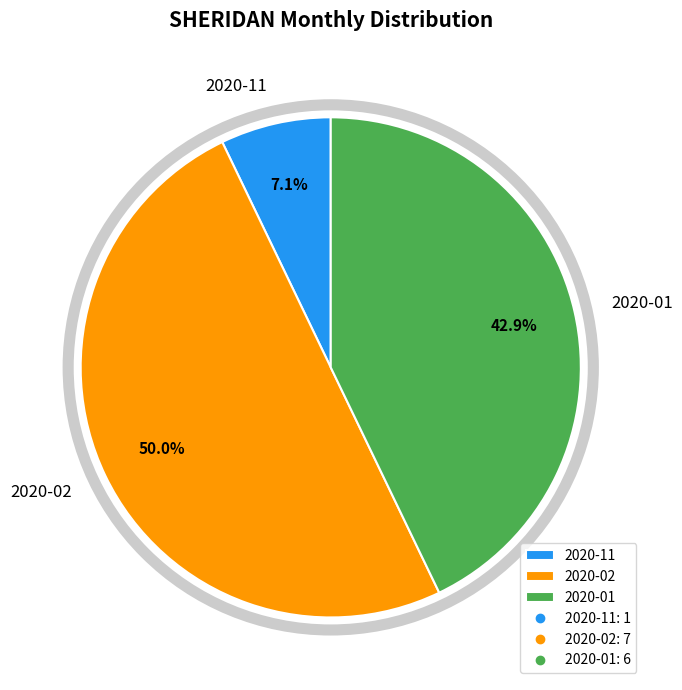

To the nearest percent, what is the difference between the largest and smallest slice percentages?

43%